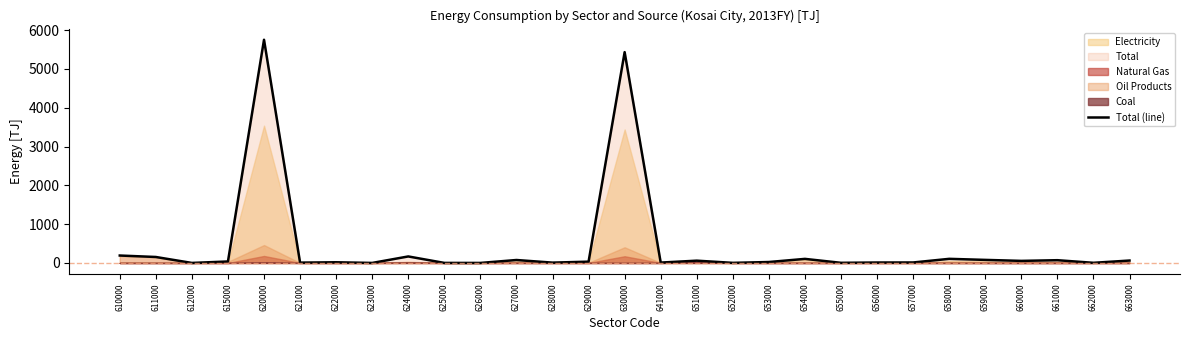

True or false: the data shows 0.9 at 625000.

False